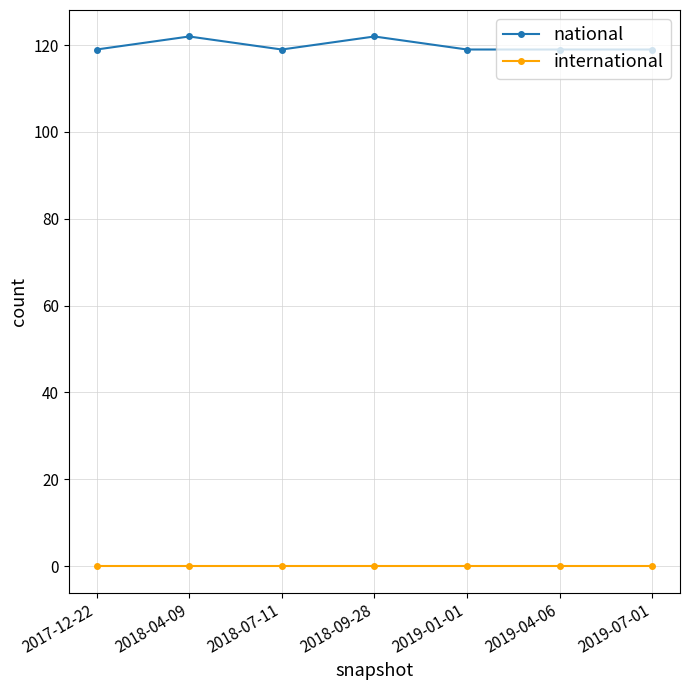

Rank the series by their average value, from lowest to highest.

international, national